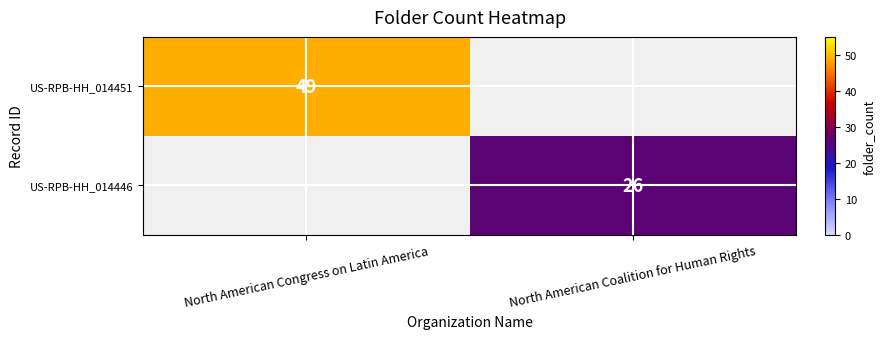

True or false: US-RPB-HH_014446 has a value of 26 at North American Coalition for Human Rights.

True